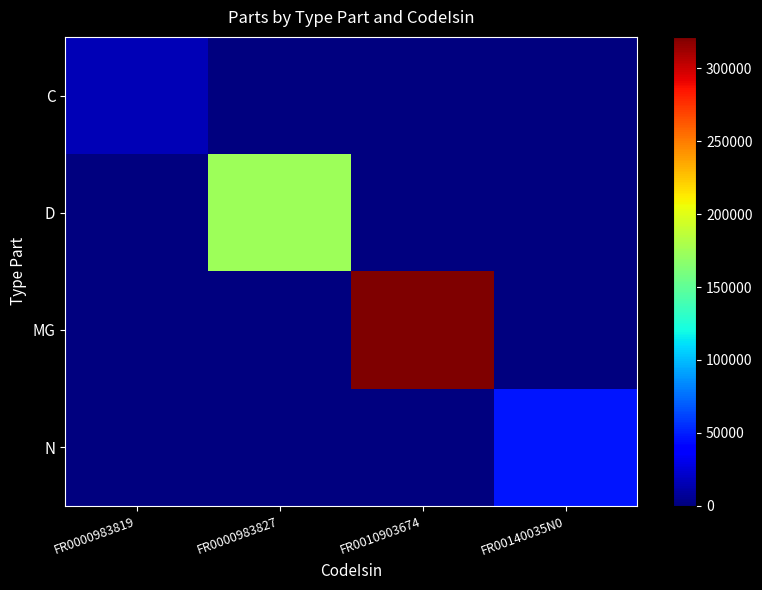

What is the total value across all series at FR00140035N0?

47014.0